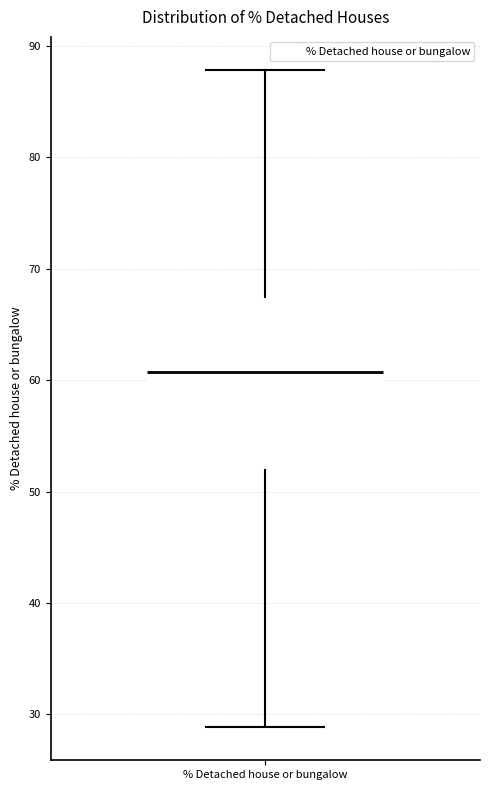

Read this box plot against the y-axis: the position of the median line, the range covered by the box, and the ends of both whiskers. The values are not printed on the chart, so give them approximately, as read against the axis.

median 61, box 52 to 67, whiskers 29 to 88